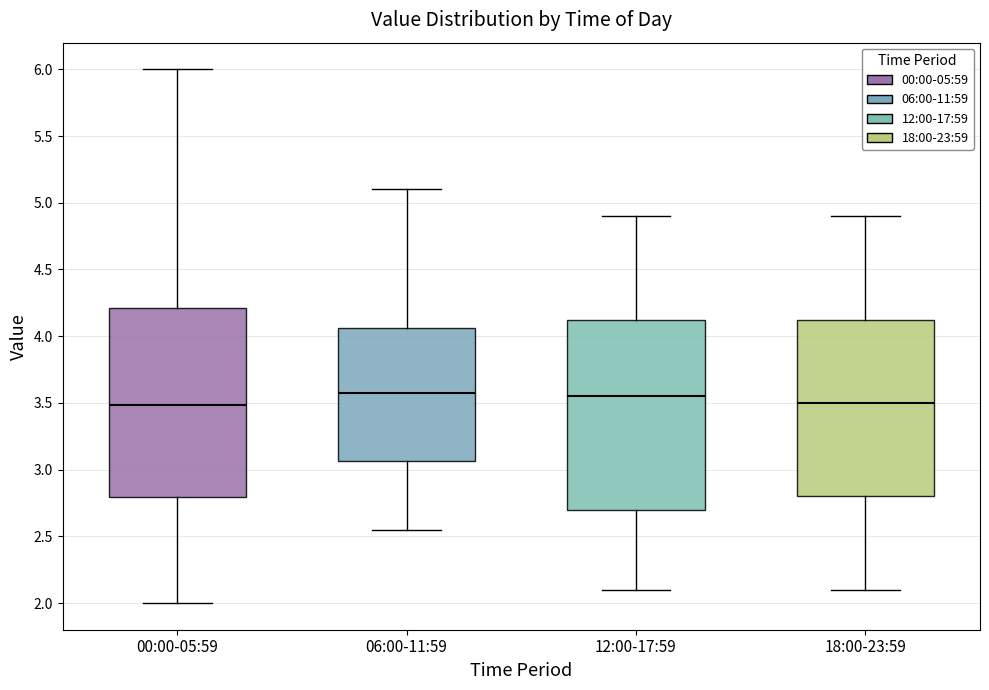

Reading left to right, read every box against the y-axis: the position of its median line, the range the box covers, and the ends of its whiskers. The values are not printed on the chart, so give them approximately, as read against the axis.

00:00-05:59: median 3.50, box 2.80 to 4.20, whiskers 2.00 to 6.00
06:00-11:59: median 3.60, box 3.05 to 4.05, whiskers 2.55 to 5.10
12:00-17:59: median 3.55, box 2.70 to 4.15, whiskers 2.10 to 4.90
18:00-23:59: median 3.50, box 2.80 to 4.15, whiskers 2.10 to 4.90